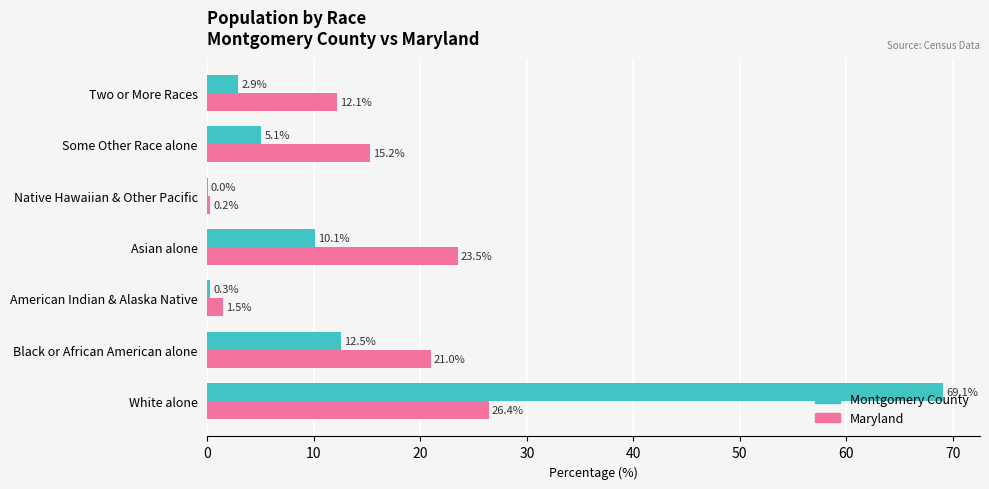

True or false: Maryland has a value of 1.5 at American Indian & Alaska Native.

True